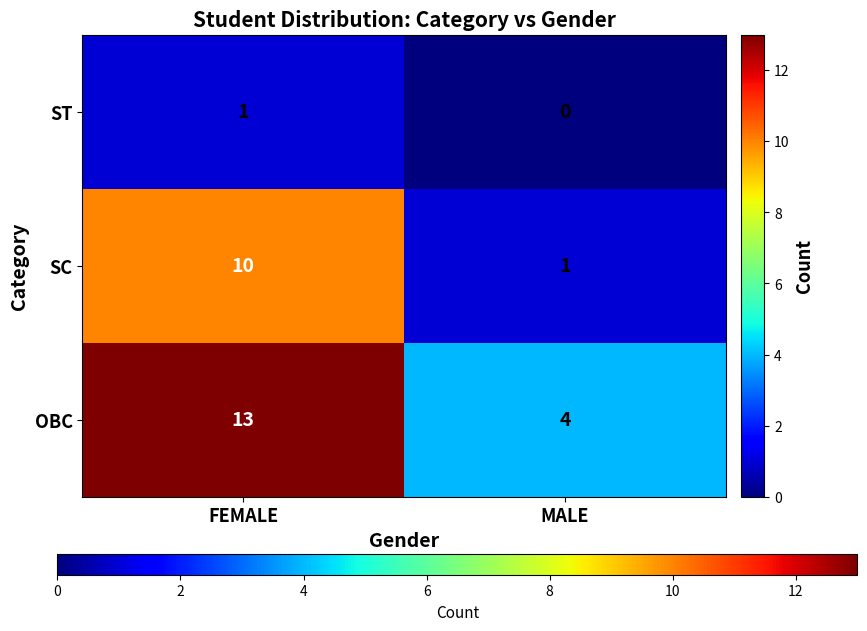

Which category has the lowest value across all series?

MALE